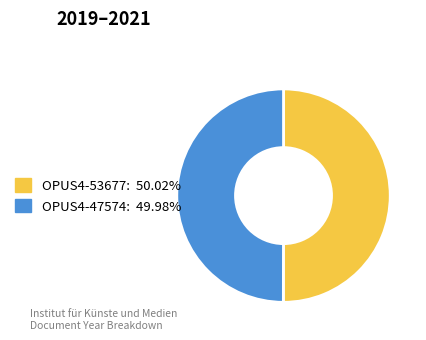

Count the number of slices in the pie.

2